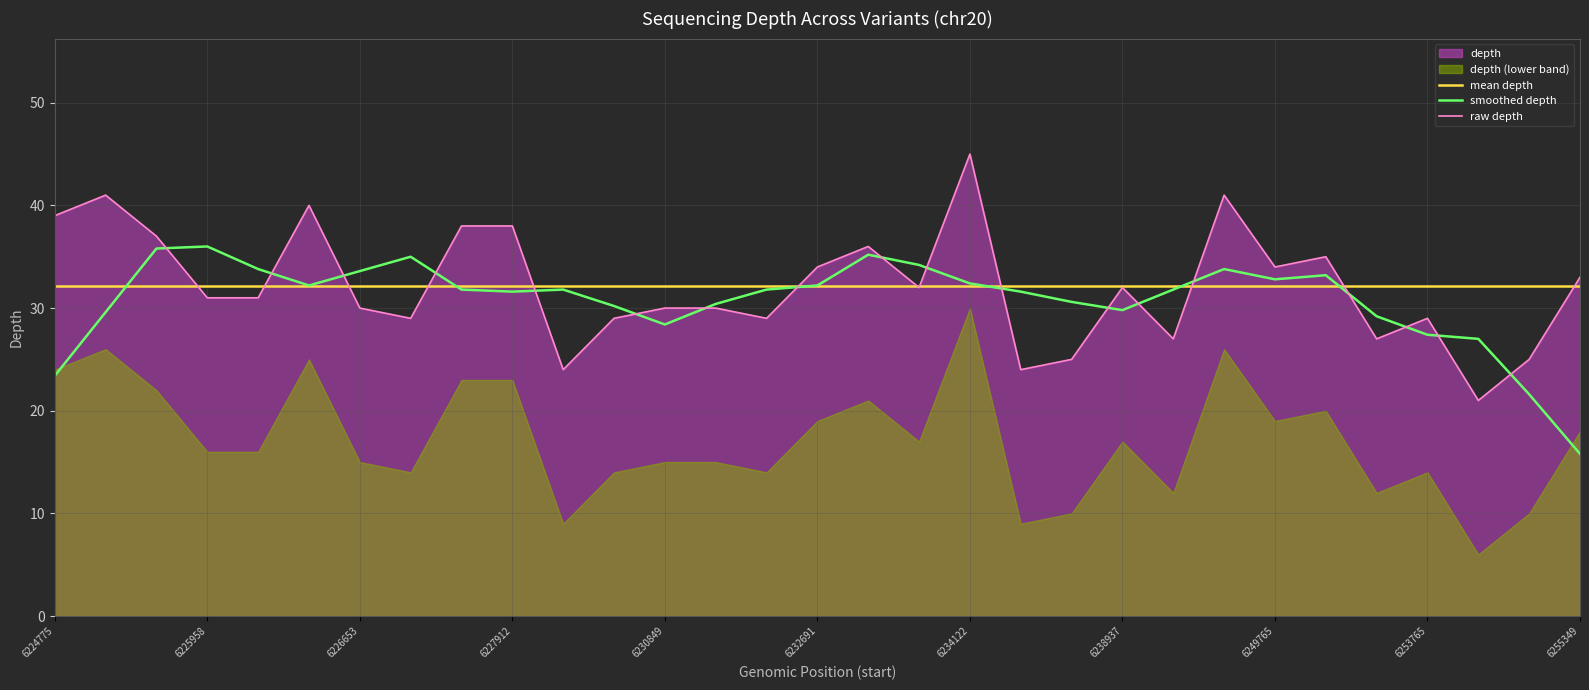

True or false: mean depth and smoothed depth intersect in this chart.

True